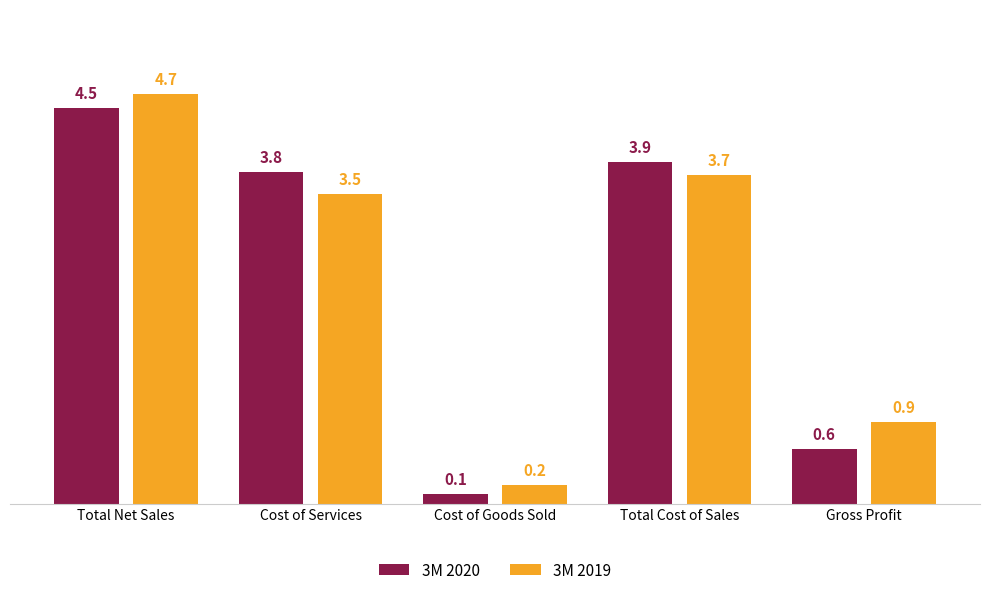

What is the label of the 4th bar from the left?

Total Cost of Sales